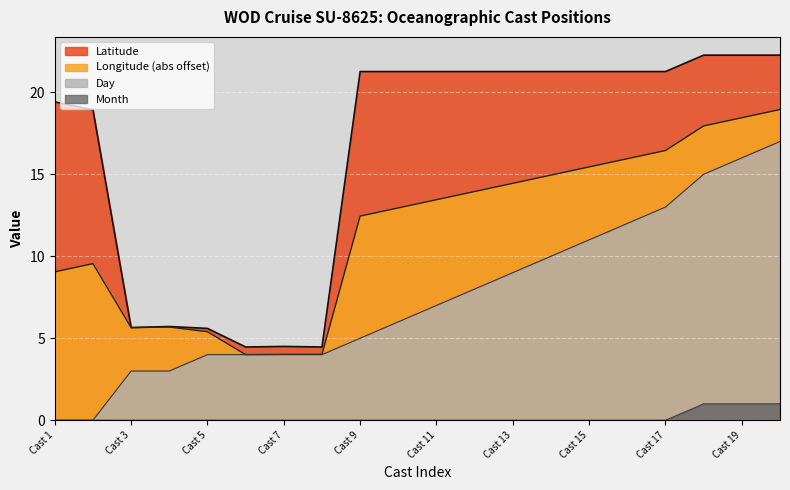

Rank the series by their average value, from lowest to highest.

Month, Day, Longitude (abs offset), Latitude